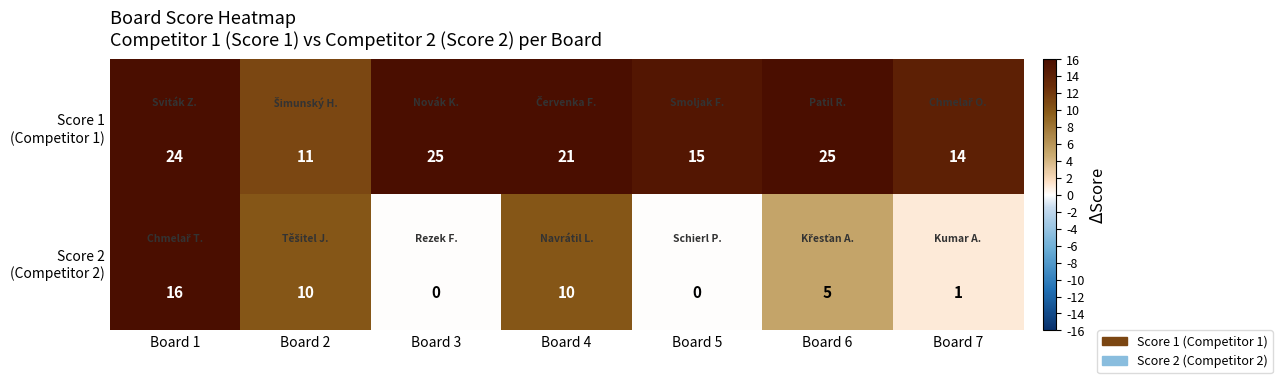

What is the difference between the highest and lowest values at Board 6?

20